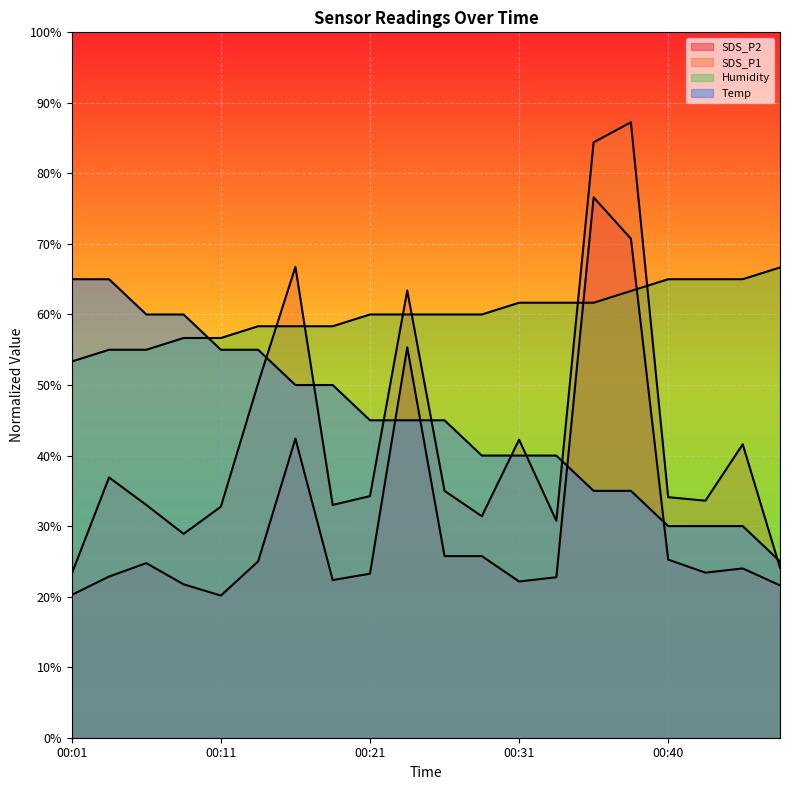

Which label corresponds to the smallest value in the chart?

00:11